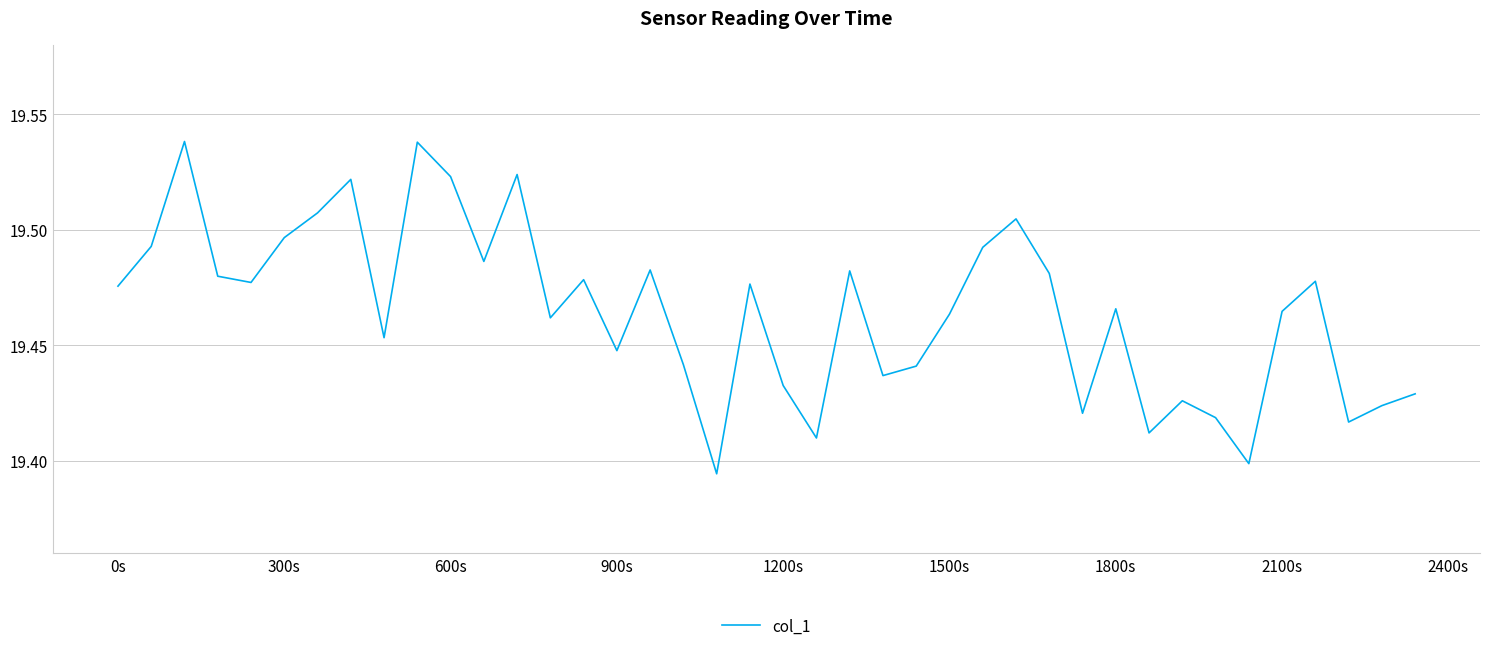

Does the chart display data point markers on the line(s)?

No